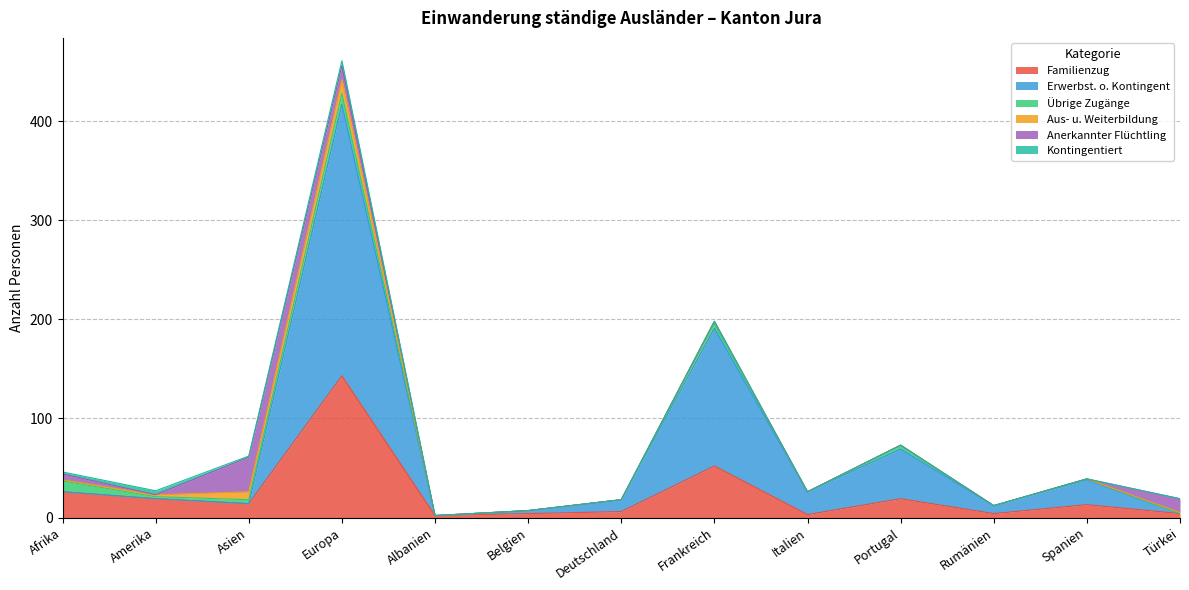

Is it true that Kontingentiert equals 0 at Türkei?

True